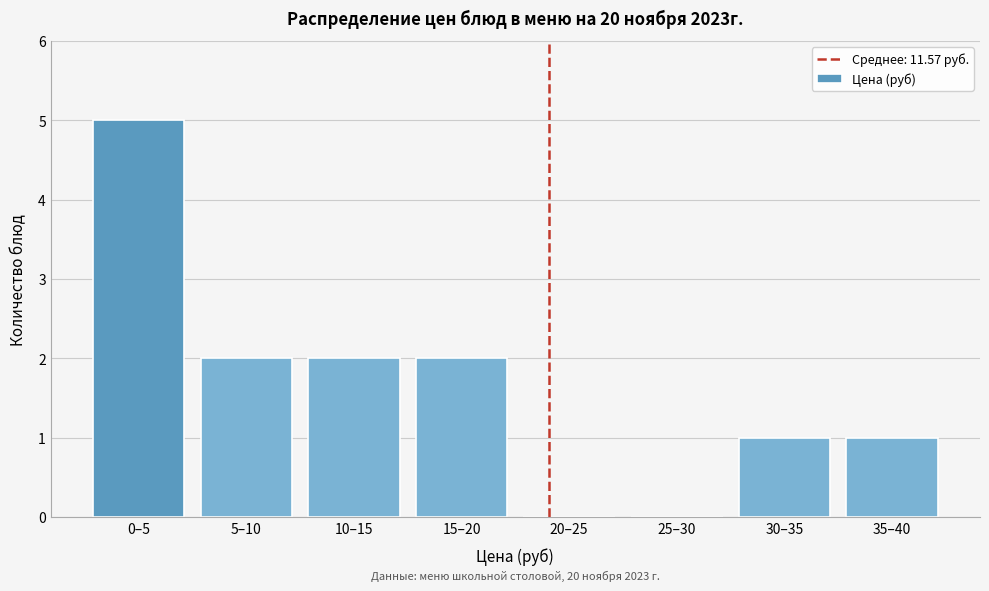

Reading right to left, what are all the values shown in this chart?

35–40=1	30–35=1	25–30=0	20–25=0	15–20=2	10–15=2	5–10=2	0–5=5